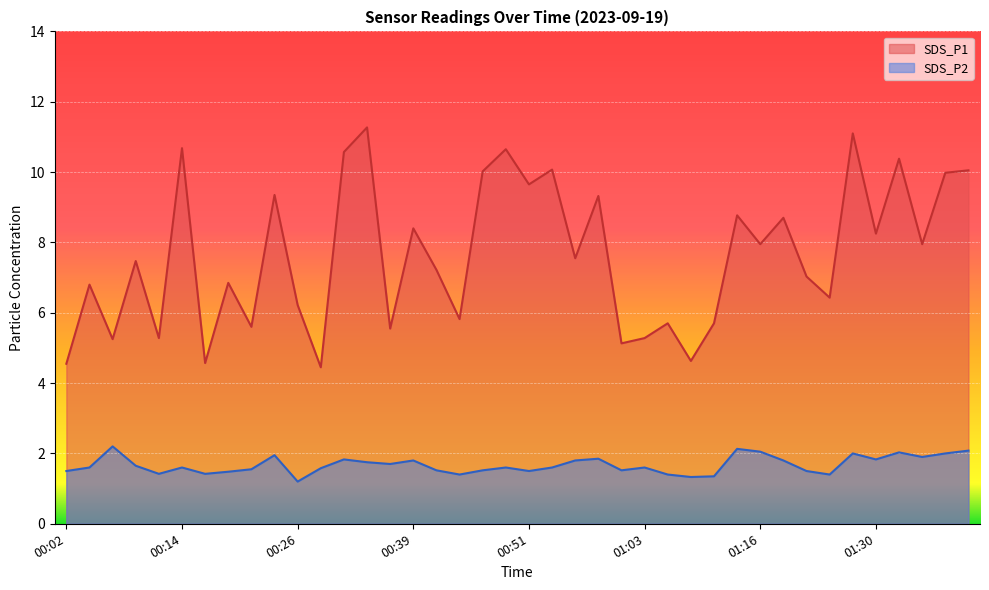

The SDS_P1 series shows 2.6 at 00:36. True or false?

False